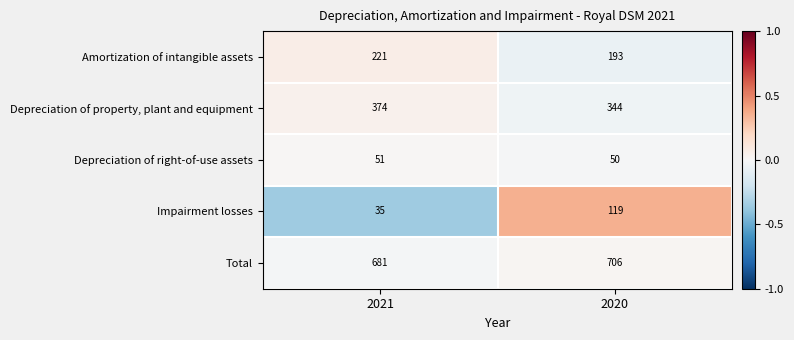

At which category is the sum across all series the highest?

2020